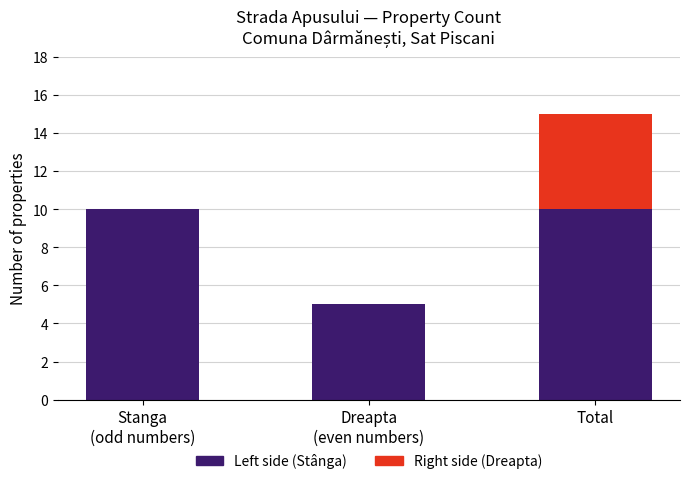

True or false: Left side (Stânga) has a value of 10 at Total.

True